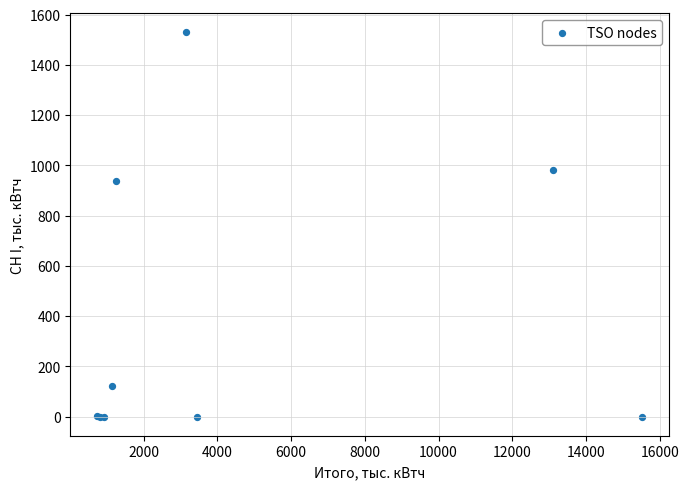

What Y value in the scatter plot is closest to 764?

937.4